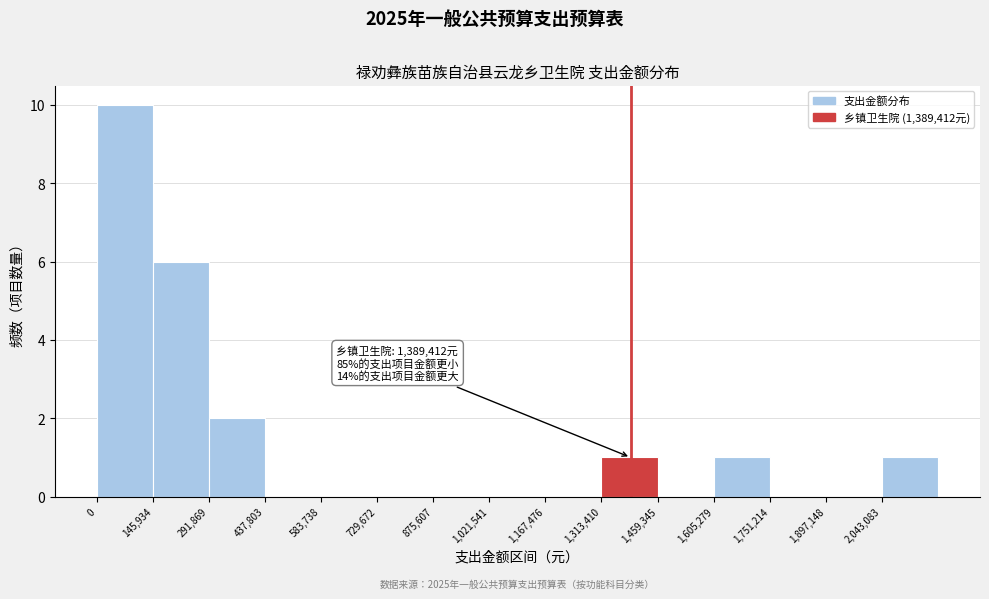

Which range on the x-axis has the tallest bar?

0 to 140000